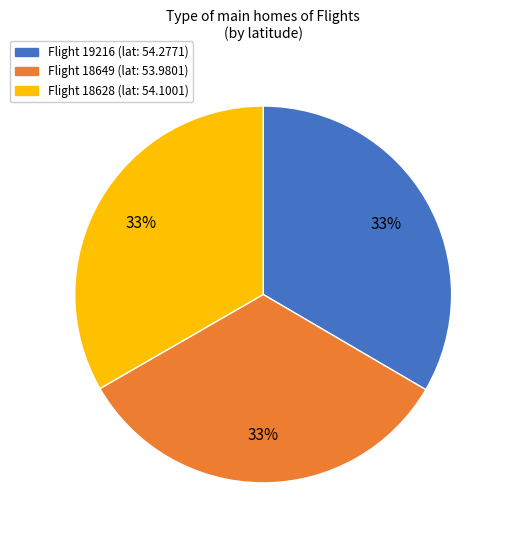

Does any single category account for the majority?

No